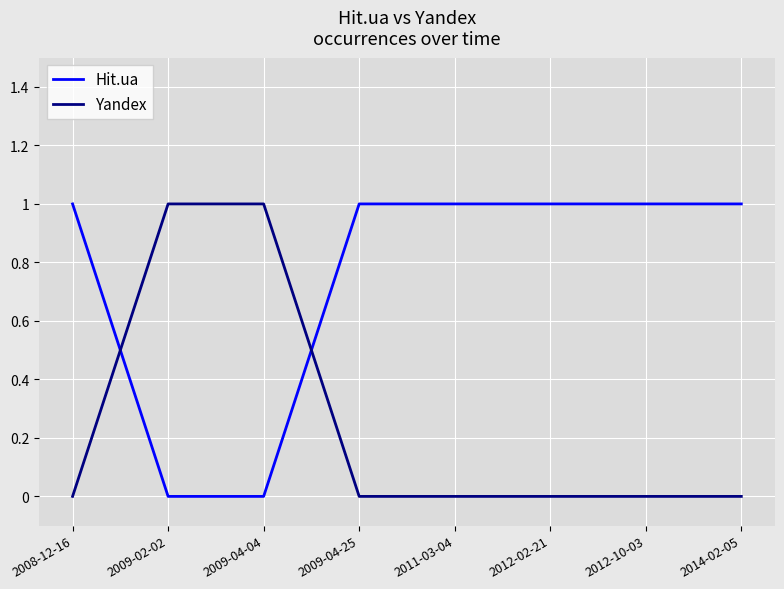

What is the total value across all series at 2009-02-02?

1